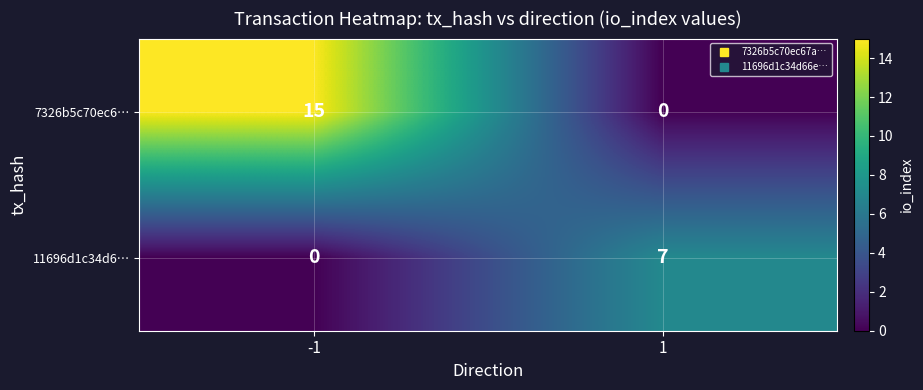

At how many categories does at least one series exceed 0?

2